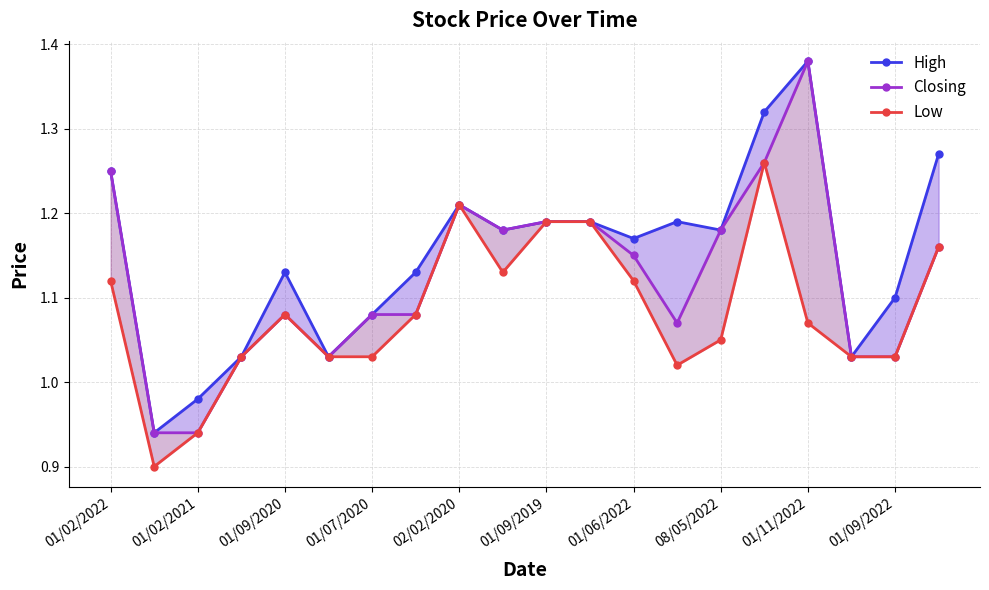

What is the difference between the maximum and minimum values in the Closing series?

0.4